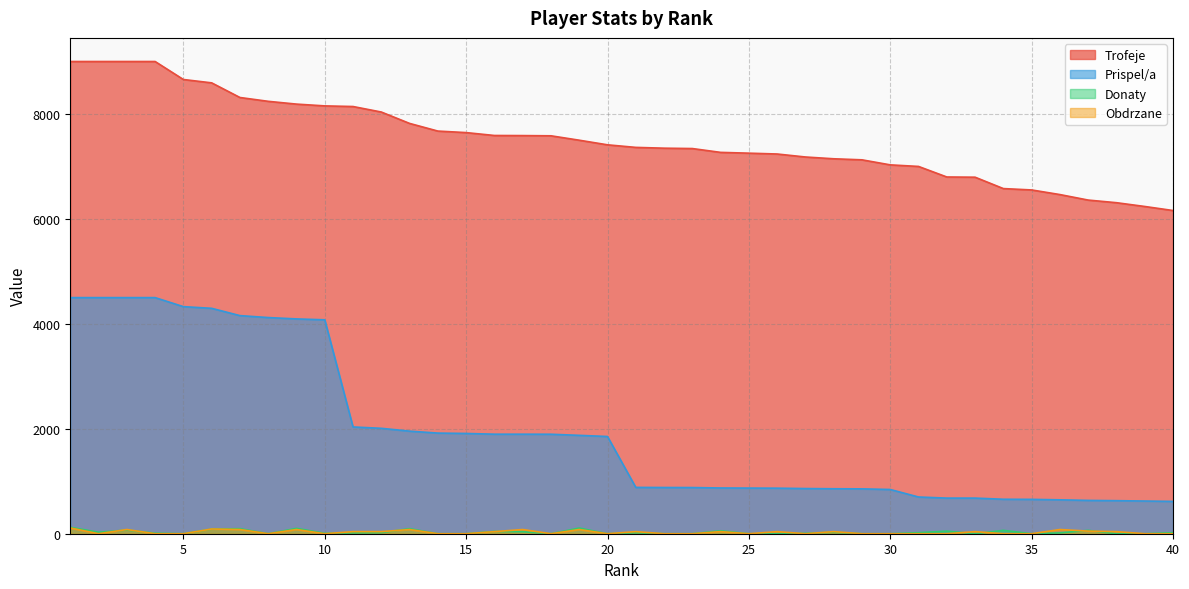

True or false: Obdrzane and Prispel/a intersect in this chart.

False